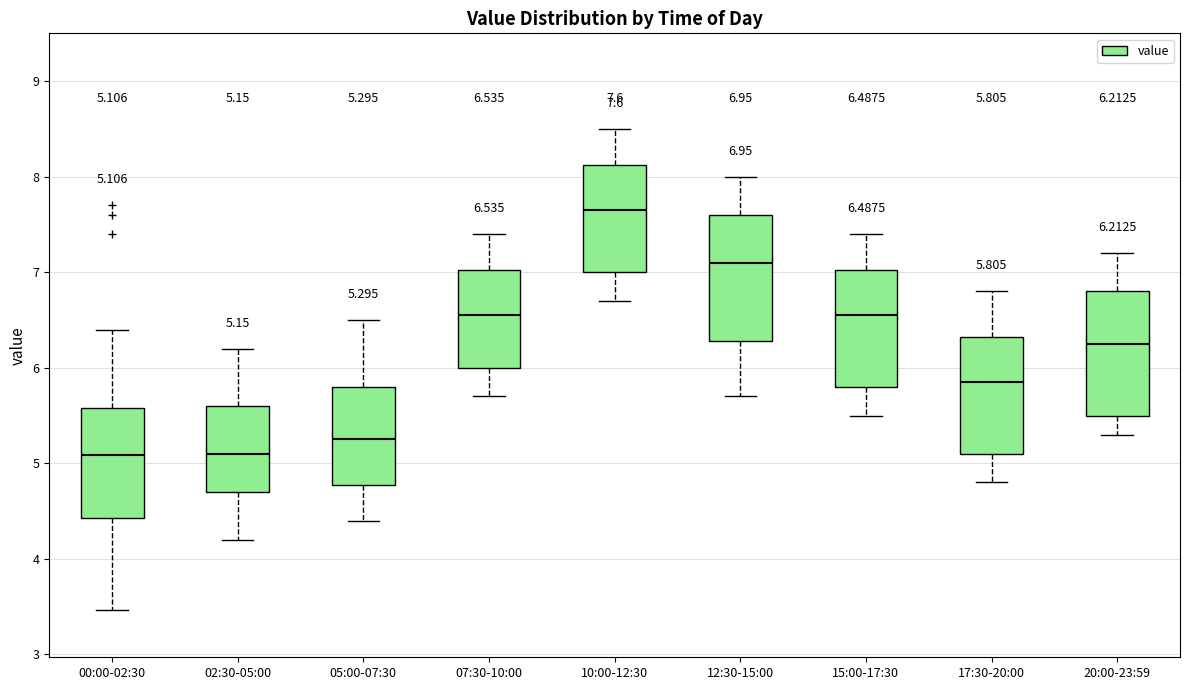

Which box's median line is the highest?

10:00-12:30